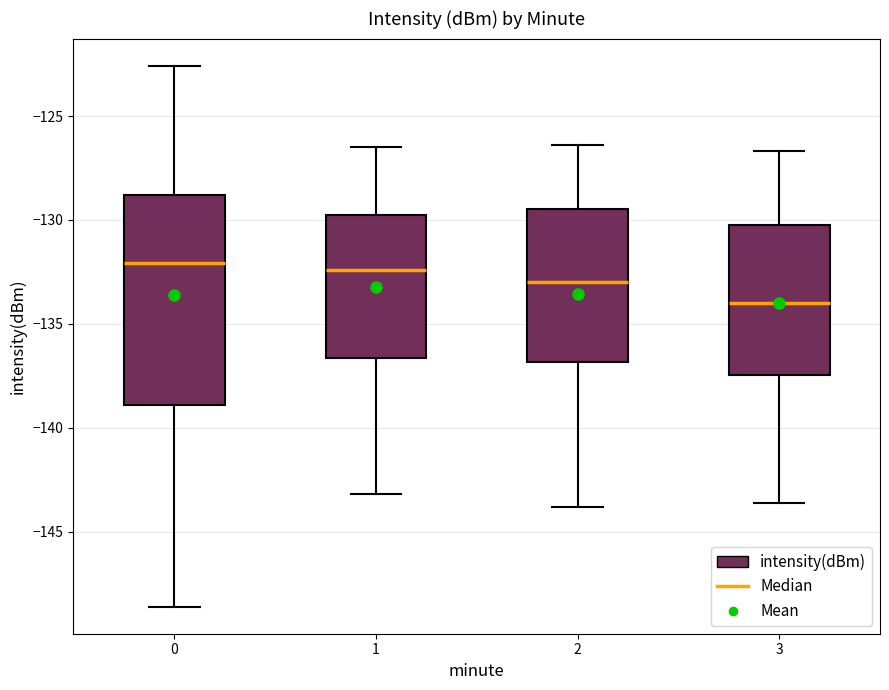

Comparing the boxes themselves (not the whiskers), which one is the tallest?

0